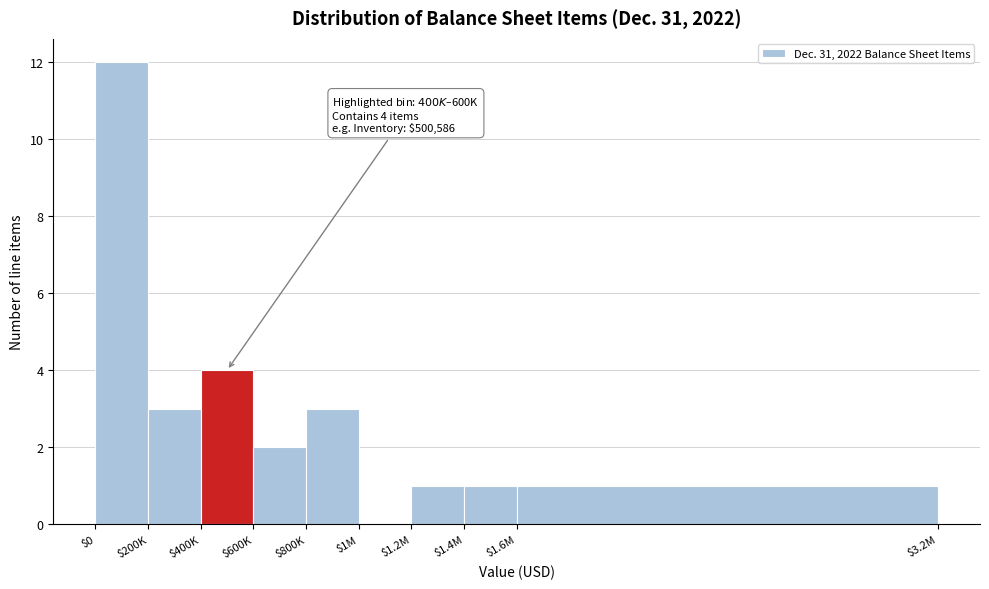

What is the sum of all values?

27